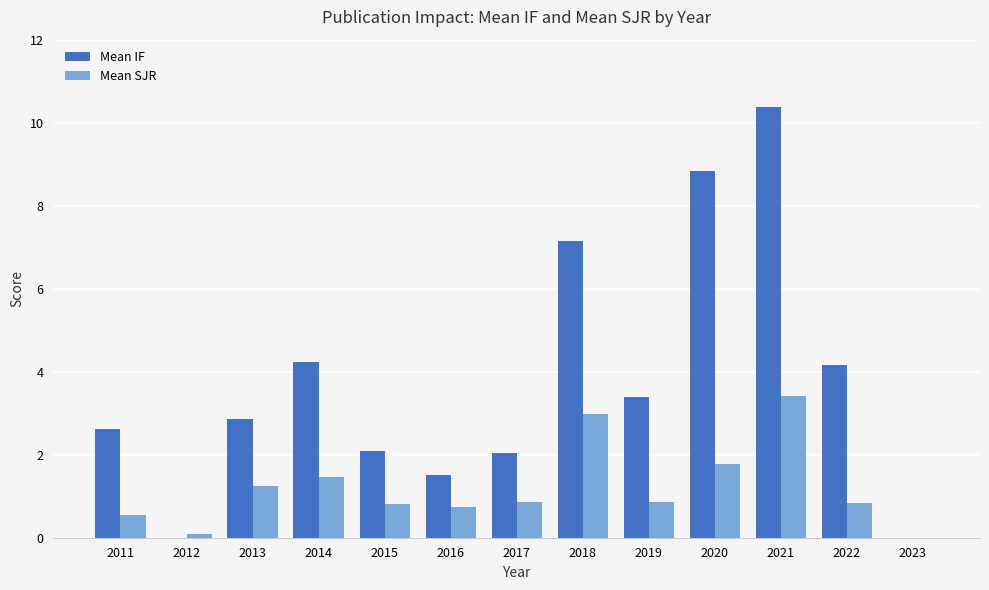

Which label corresponds to the largest value in the chart?

2021